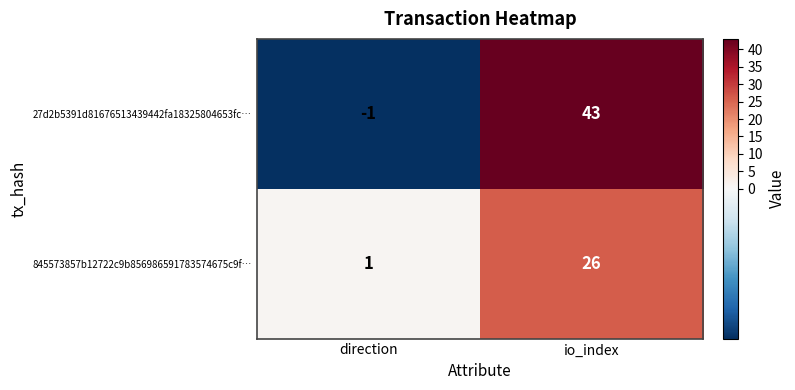

What is the difference between the highest and lowest values at io_index?

17